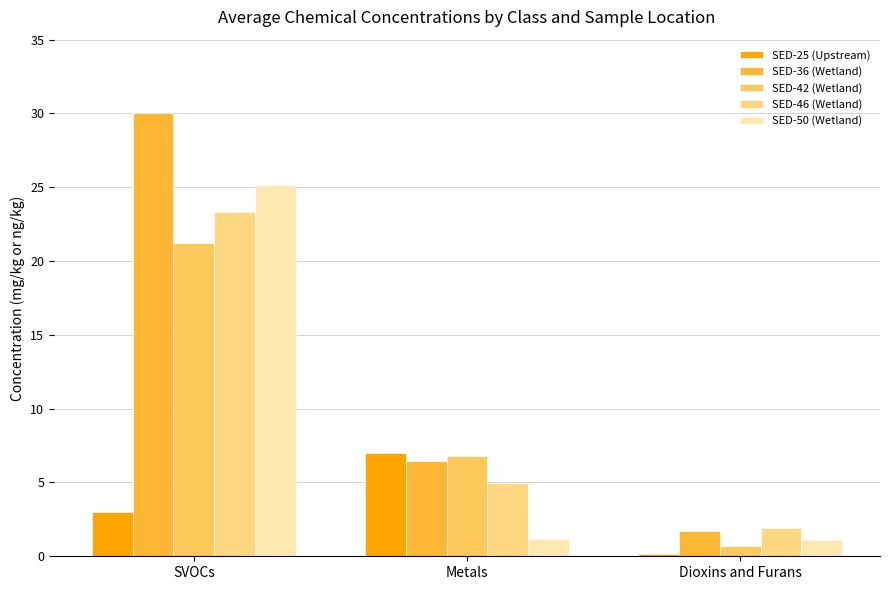

At how many categories does at least one series exceed 10?

1